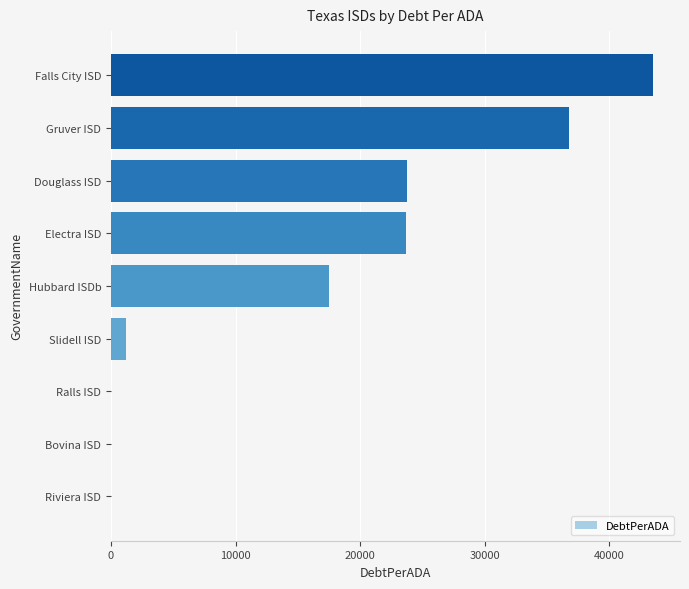

True or false: the data shows 15196.0 at Riviera ISD.

False